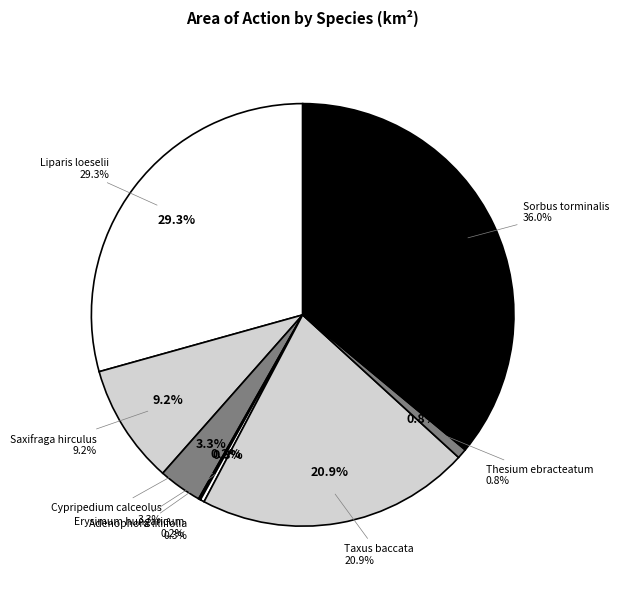

How many segments does this pie chart have?

8